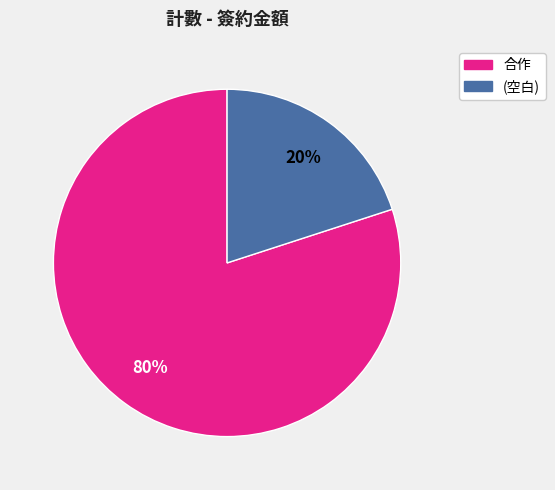

To the nearest percent, what is the difference between the largest and smallest slice percentages?

60%